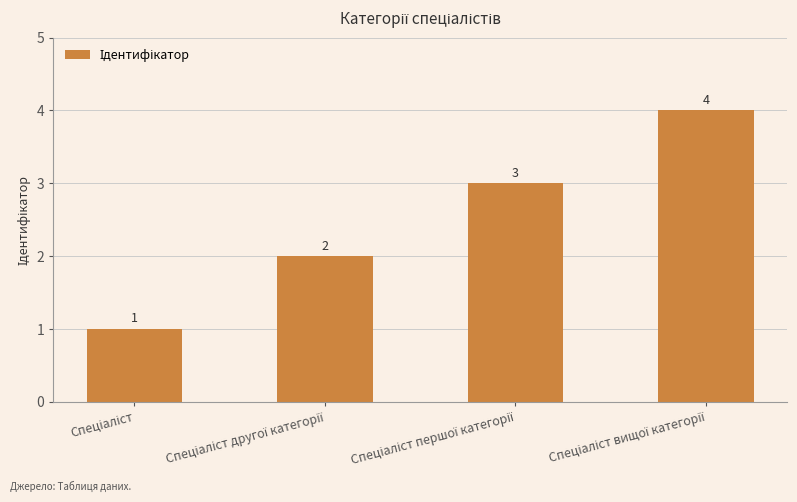

Reading right to left, list all the values displayed in this chart.

4	3	2	1